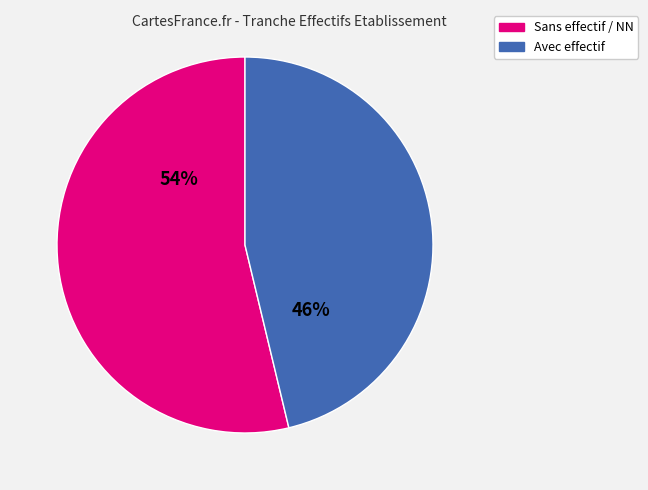

To the nearest percent, what is the average slice percentage?

50%